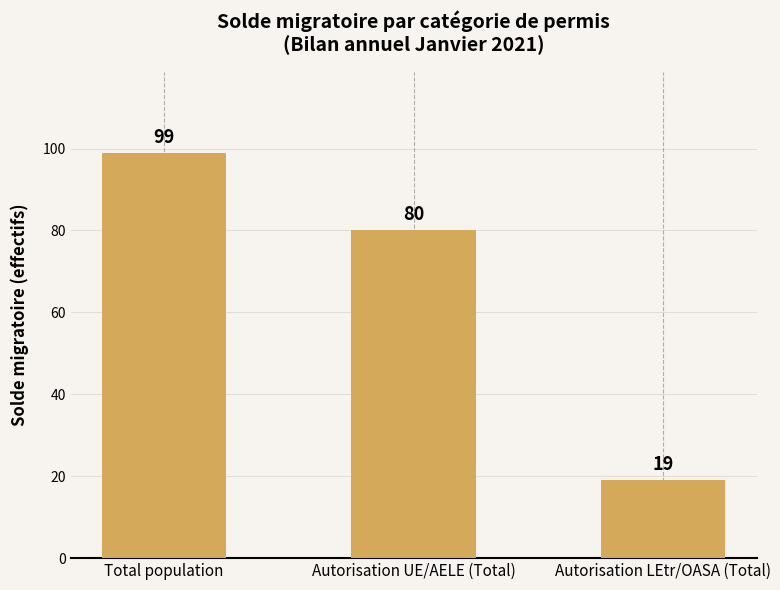

Read the value at Autorisation LEtr/OASA (Total), to the nearest 5.

20